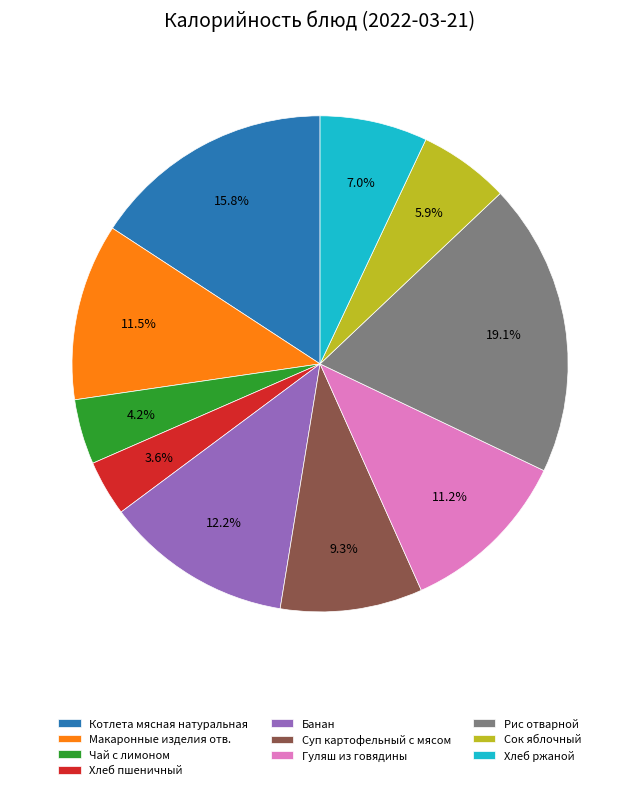

True or false: Котлета мясная натуральная accounts for 26% of the total.

False